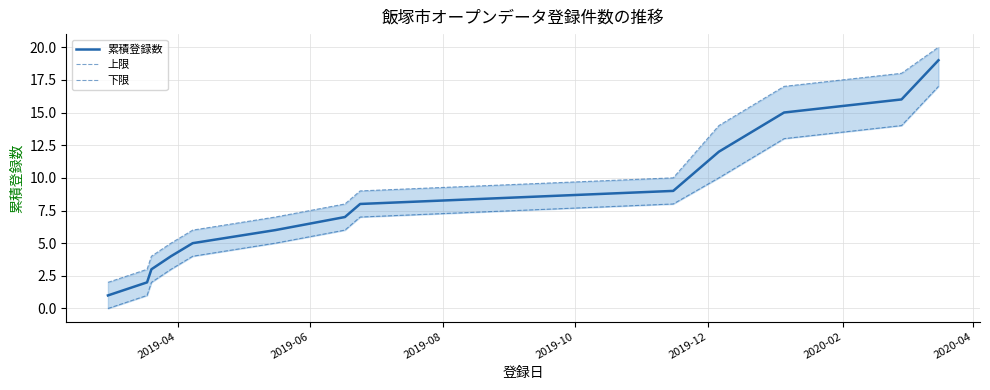

What is the maximum value for 累積登録数?

19